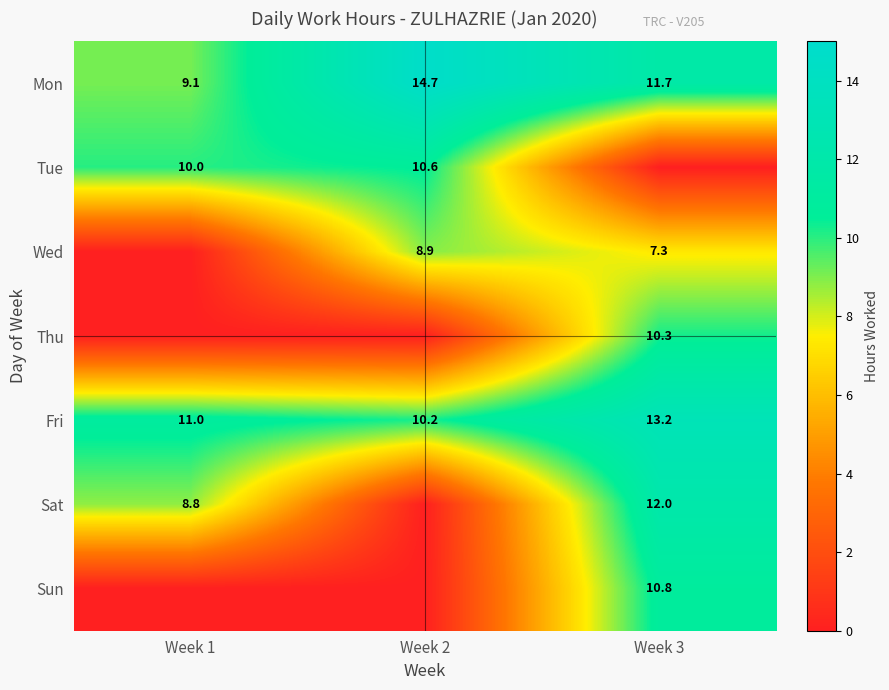

What value does the Fri series have at Week 2?

10.2